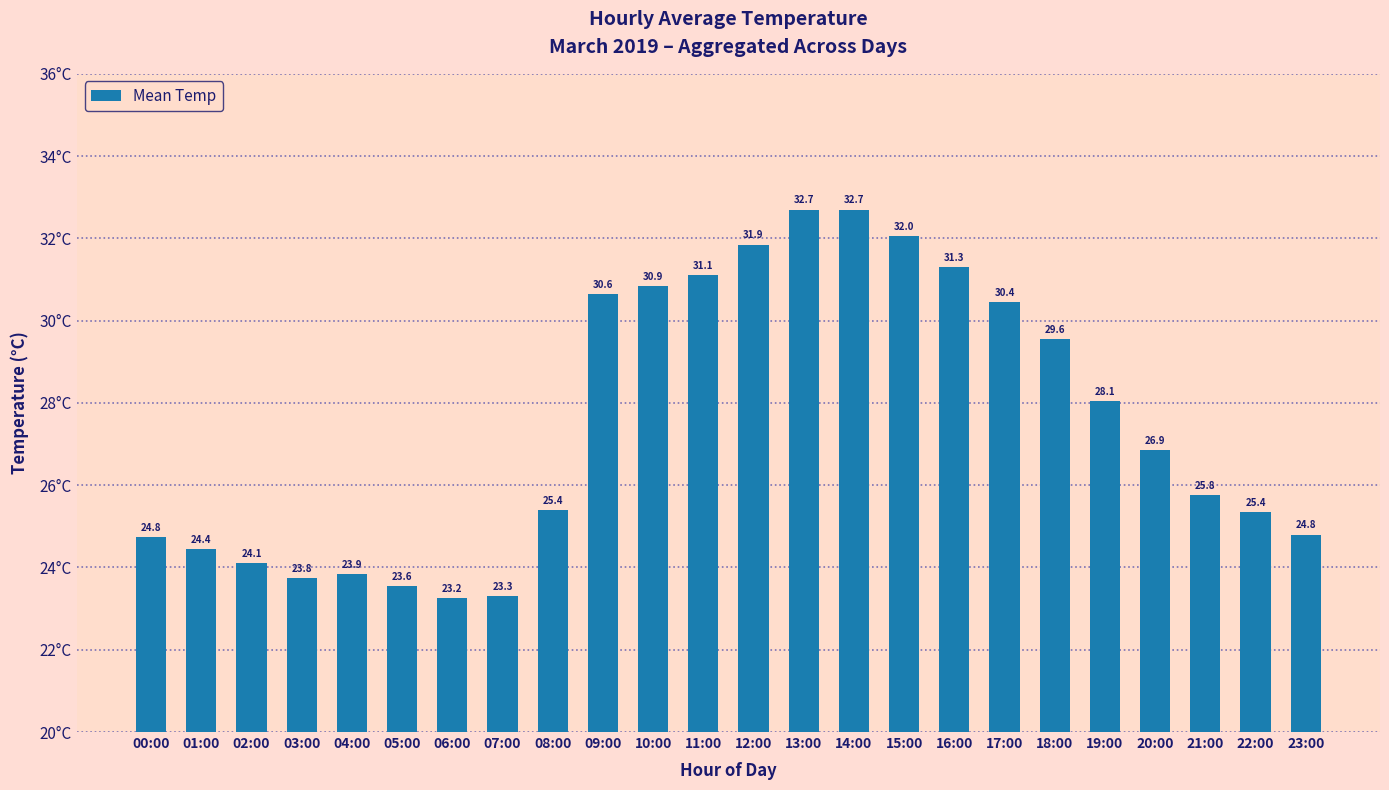

Which category has the lowest value across all series?

06:00